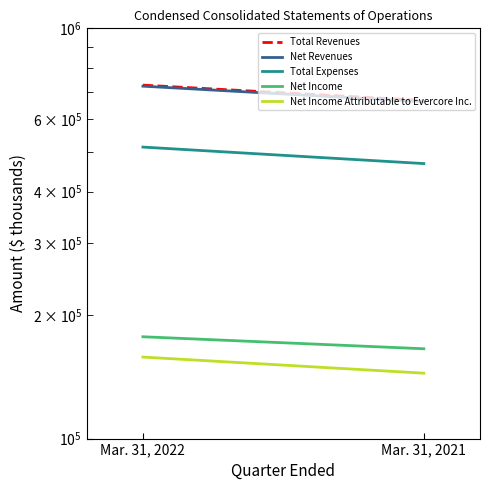

At which label is Total Expenses closest to 490796?

Mar. 31, 2022